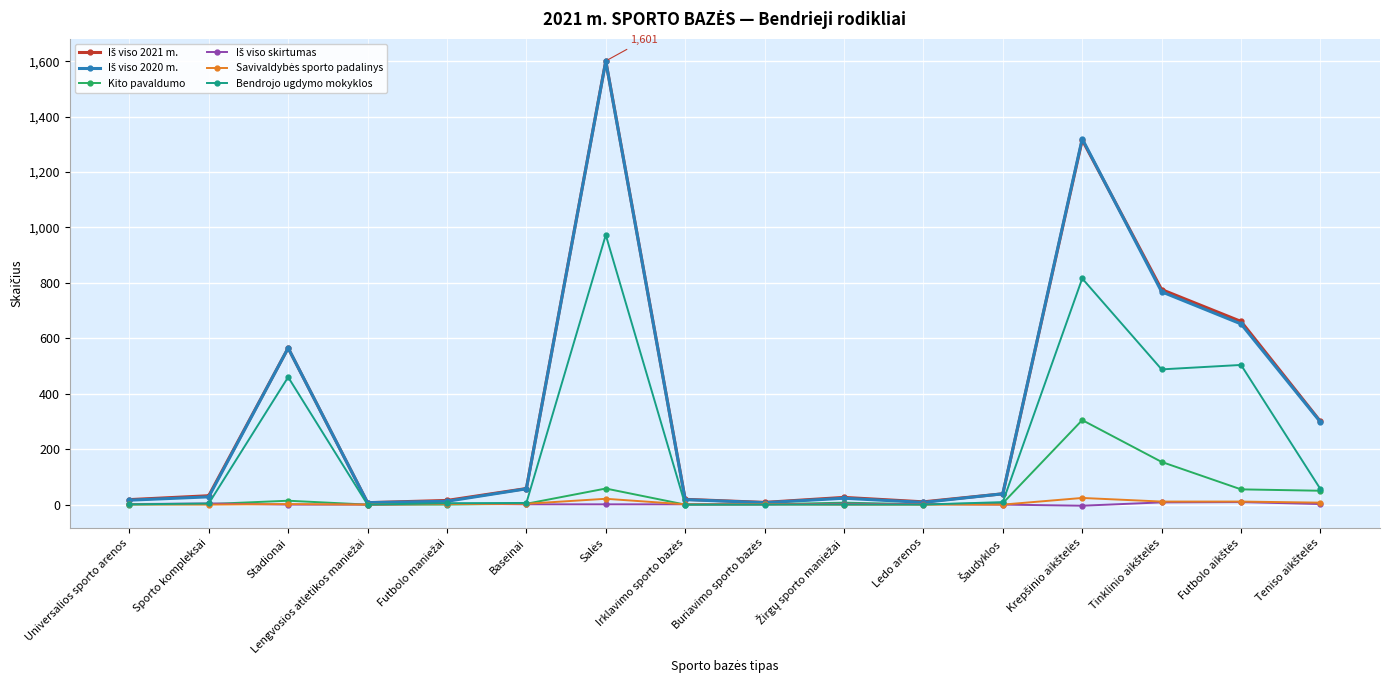

How many distinct data groups are displayed?

6